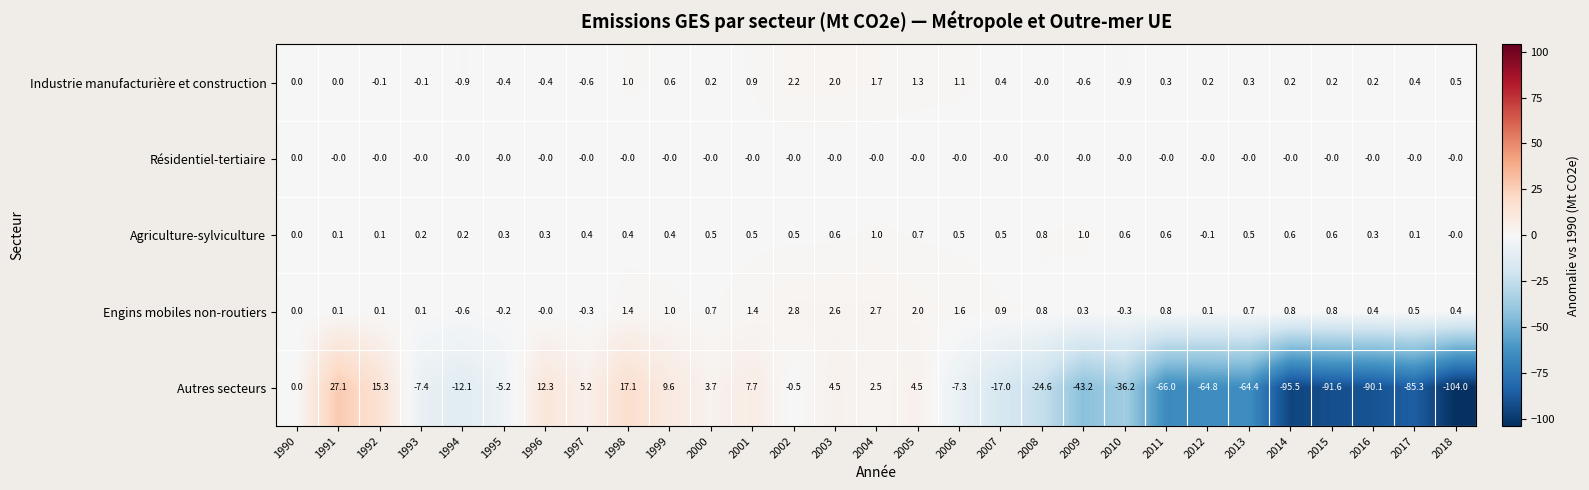

What is the greatest value displayed?

27.1